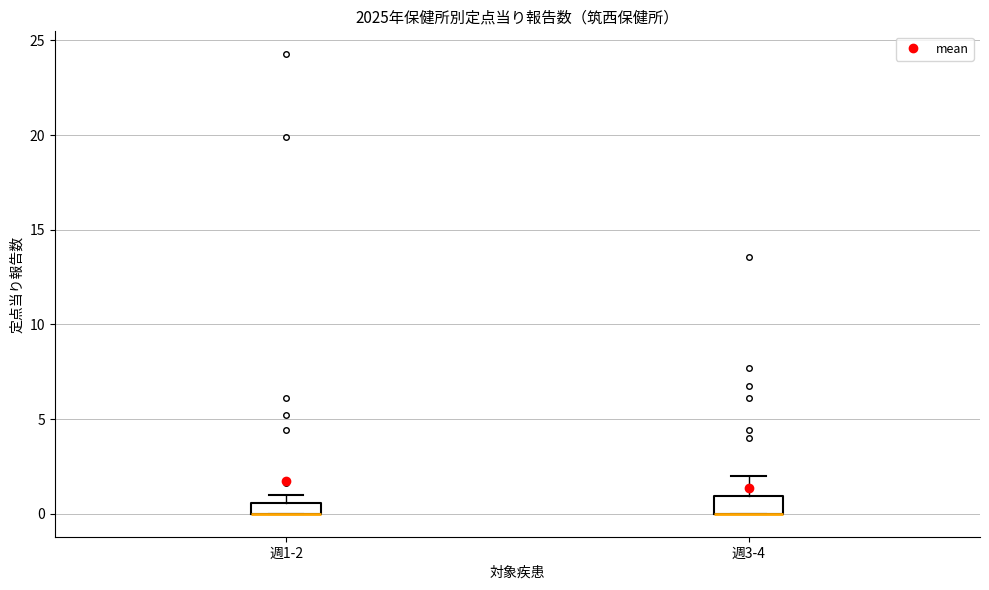

Where is the upper edge of the box for 週3-4 on the y-axis? The values are not printed on the chart, so give them approximately, as read against the axis.

1.0